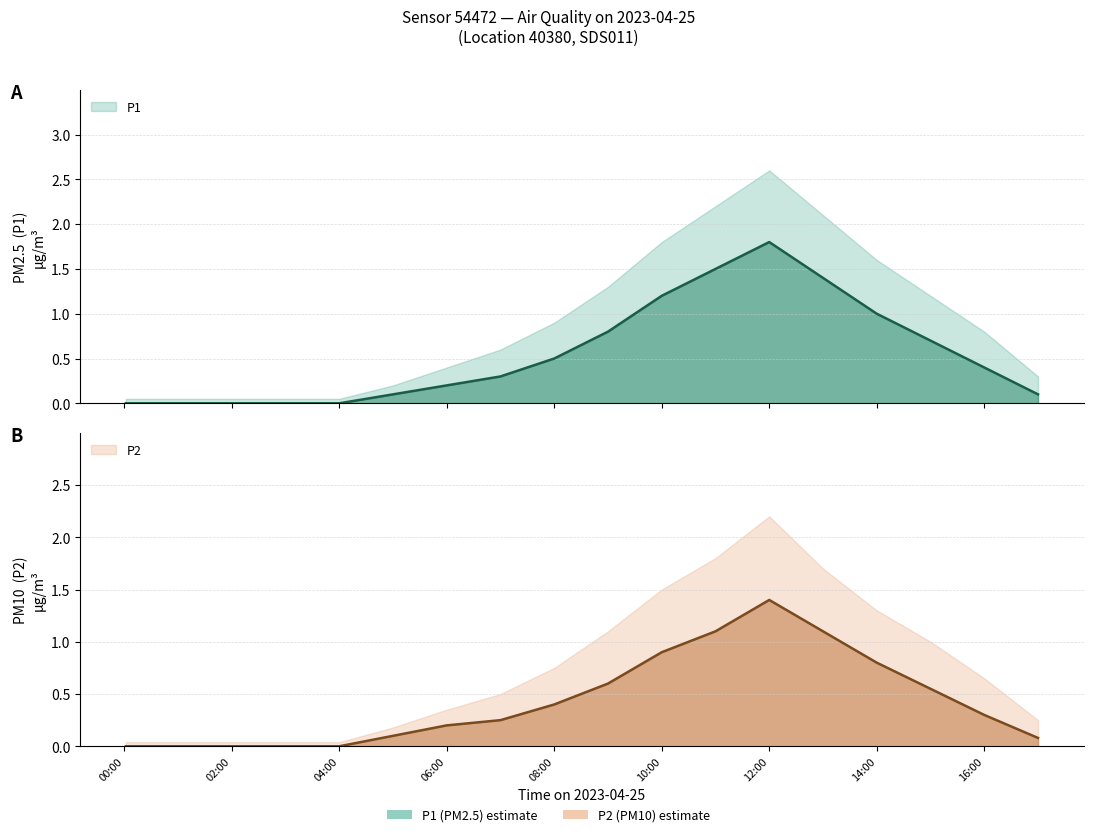

What position from the left is 06:00?

7